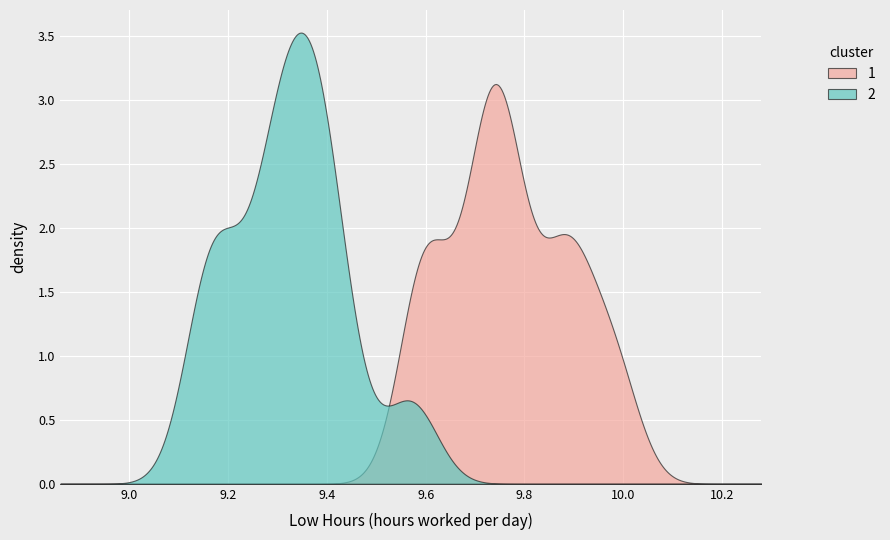

How many lines are shown in the chart?

2